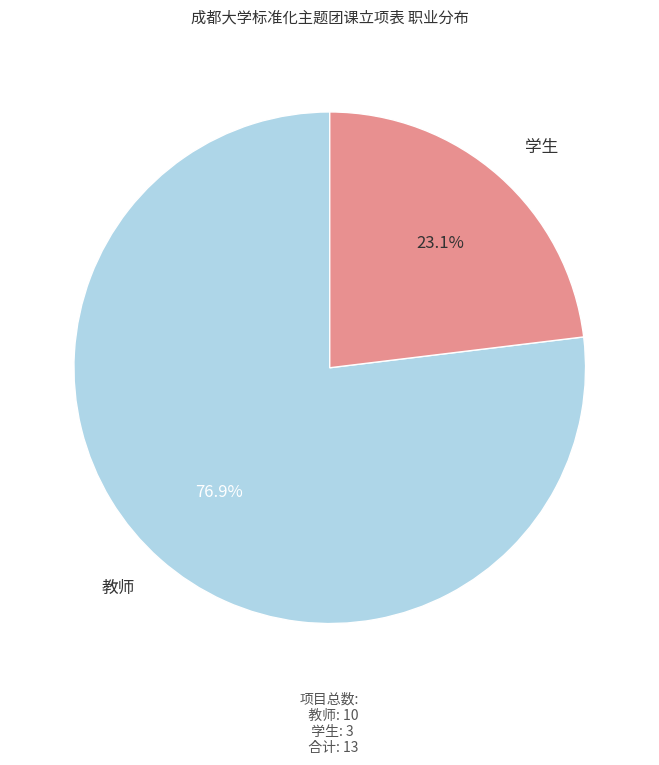

What is the ratio of the value at 教师 to the value at 学生?

3.3